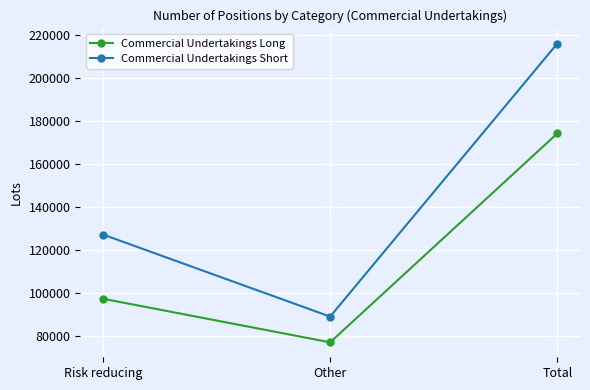

What are all the series names shown in the legend?

Commercial Undertakings Long, Commercial Undertakings Short